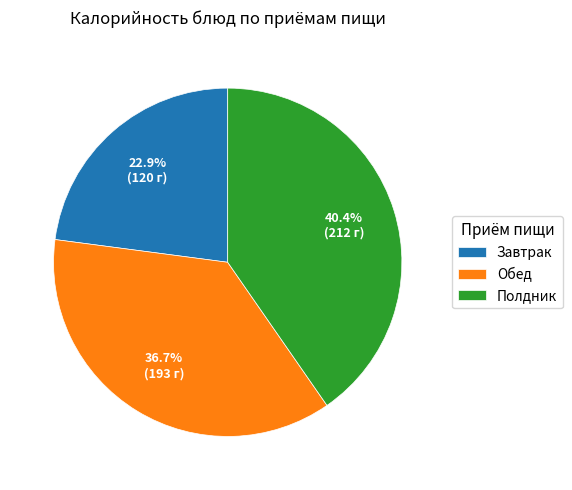

To the nearest percent, what is the combined percentage of Завтрак and Полдник?

63%